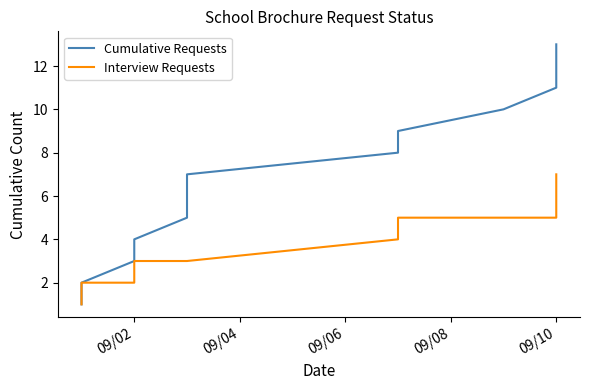

At how many categories does at least one series exceed 7?

6